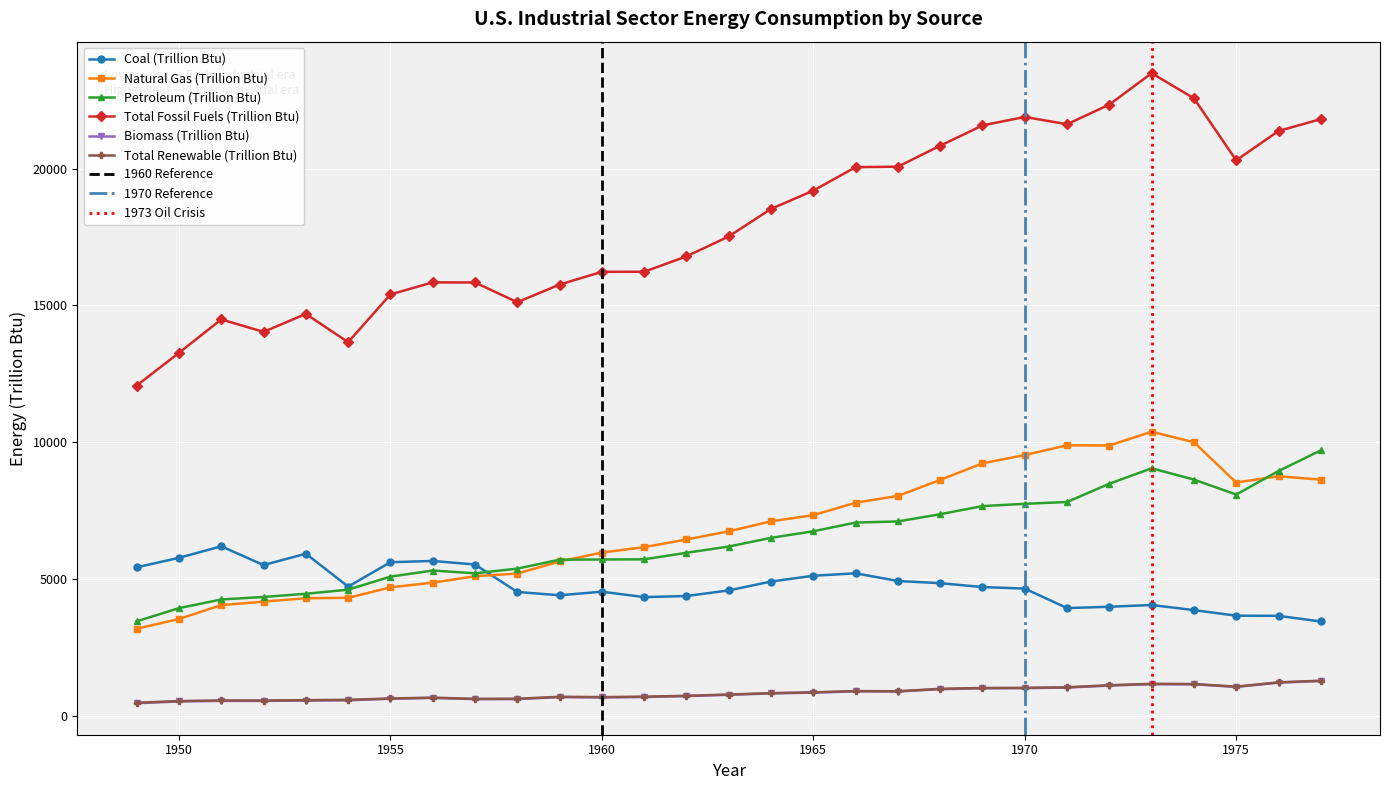

In Petroleum (Trillion Btu), how many points are lower than both neighbors (excluding endpoints)?

2